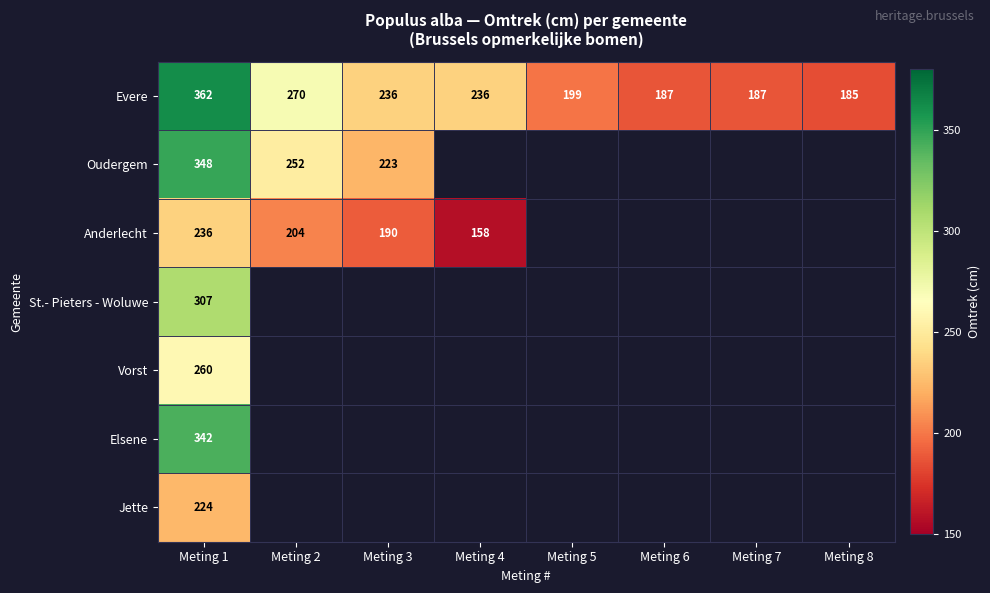

What is the spread (max minus min) of values at Meting 1?

138